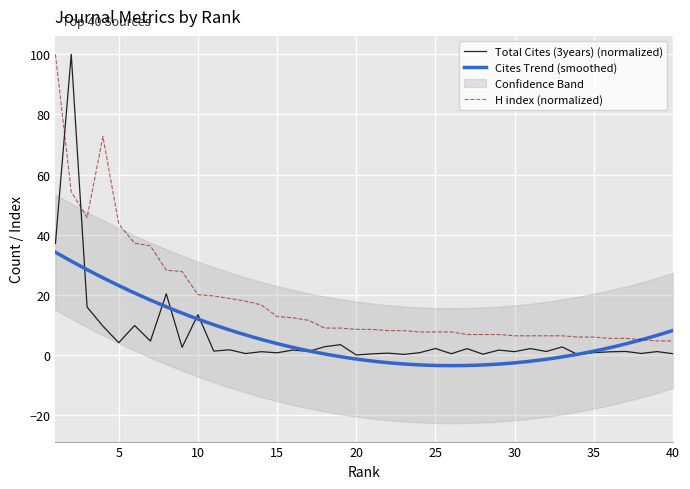

Is this an area chart (filled region under the line)?

No